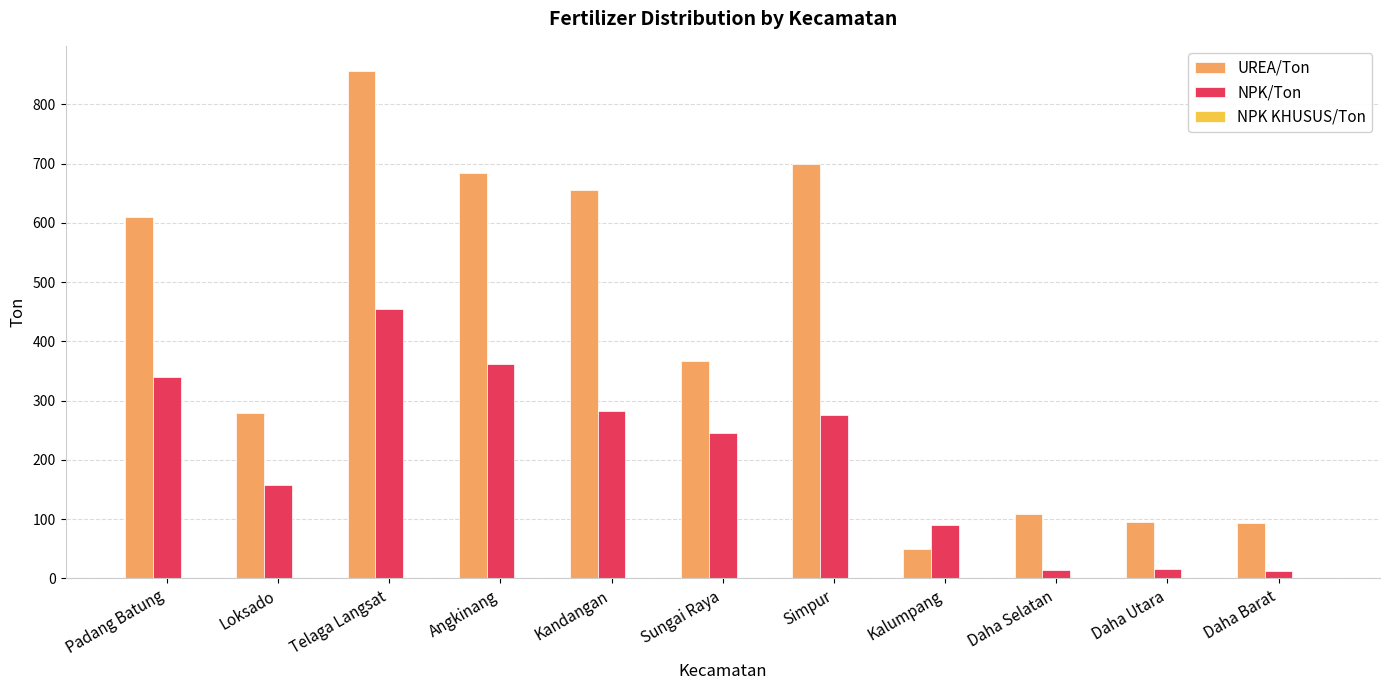

Between Loksado and Kandangan, which series saw the biggest shift?

UREA/Ton